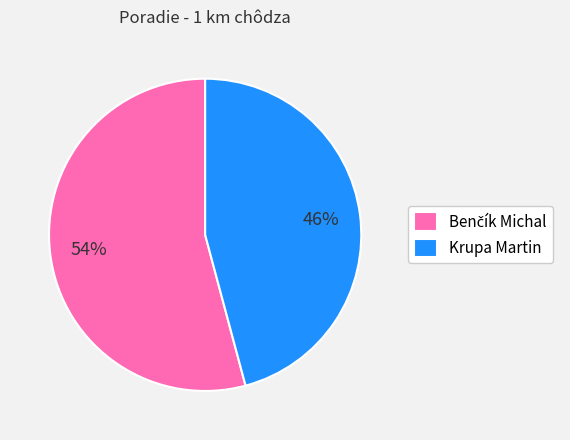

How many slices are in this pie chart?

2